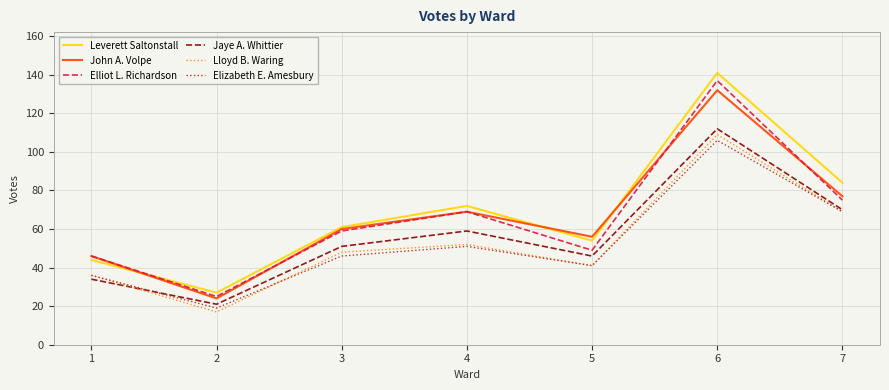

How many lines are shown in the chart?

6